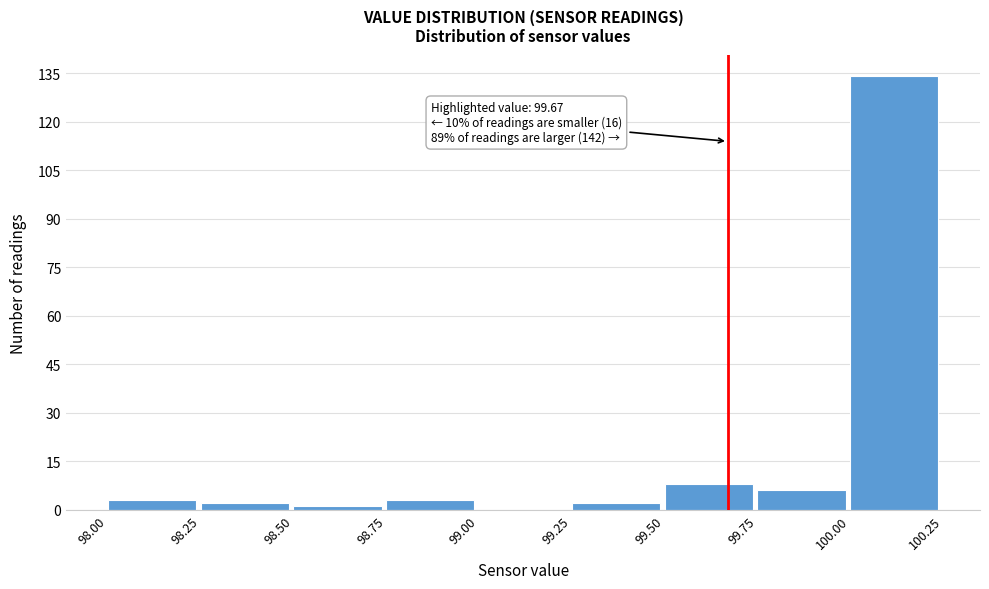

Which range on the x-axis has the tallest bar?

100.00 to 100.25